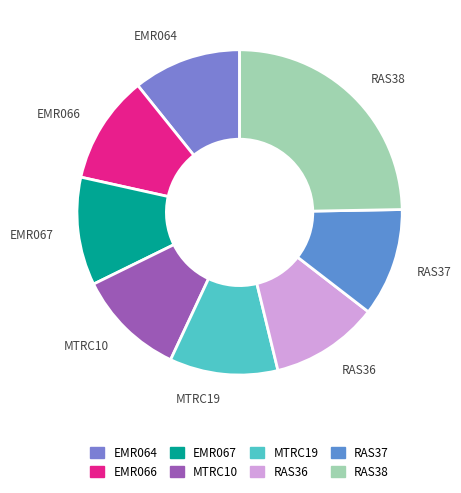

True or false: RAS38 accounts for 37% of the total.

False